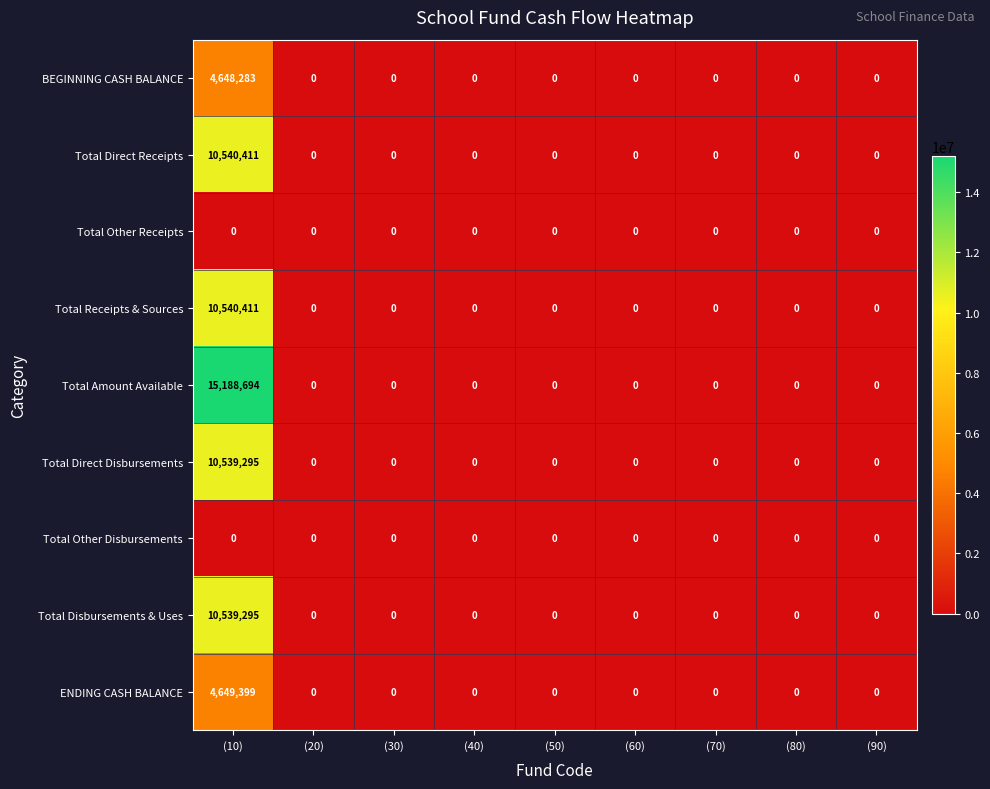

What is the difference between the maximum and minimum values in the Total Disbursements & Uses series?

10539295